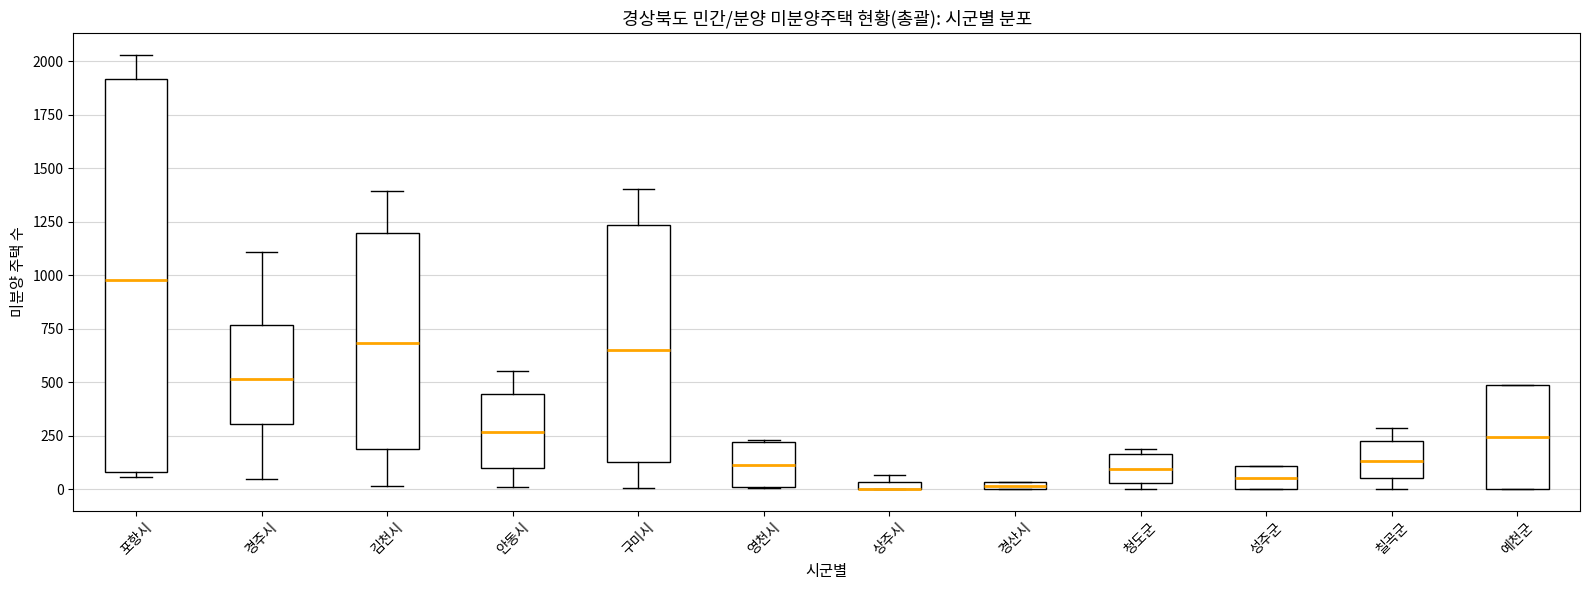

Where does the median line of the box for 구미시 sit on the y-axis? The values are not printed on the chart, so give them approximately, as read against the axis.

650